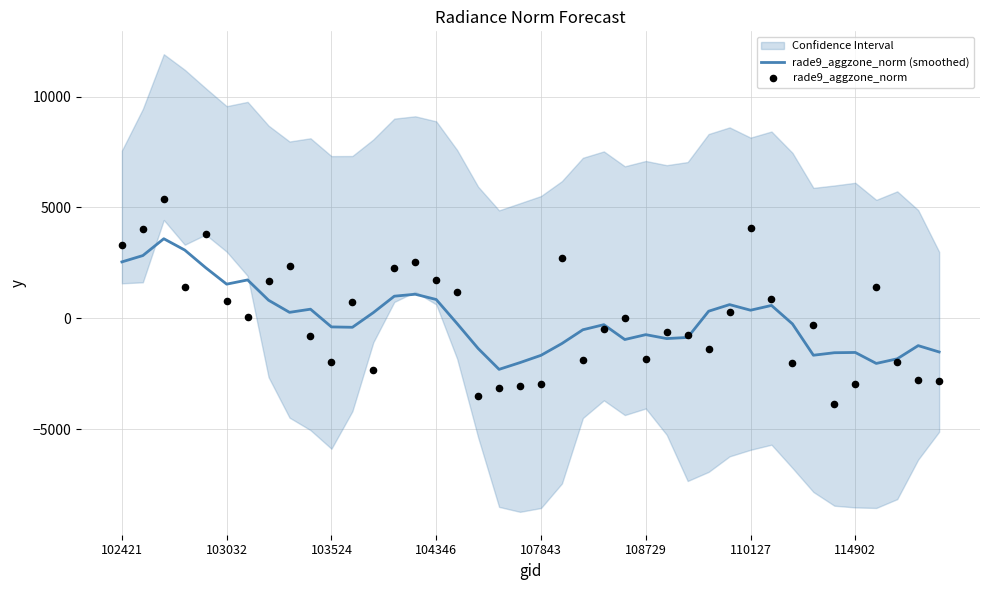

At how many categories does at least one series exceed -3203?

40